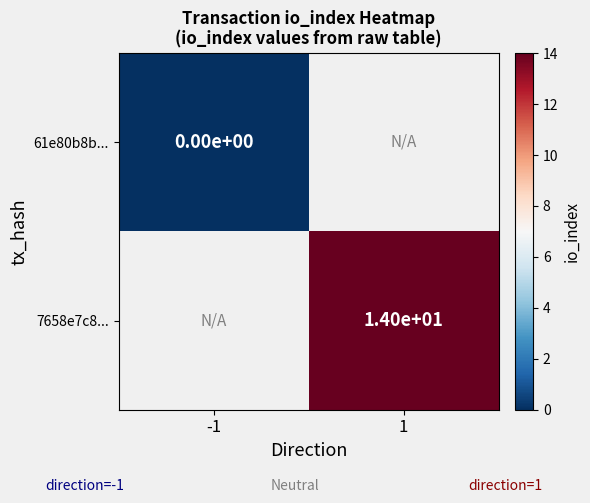

Is it true that 7658e7c8... equals 24 at 1?

False